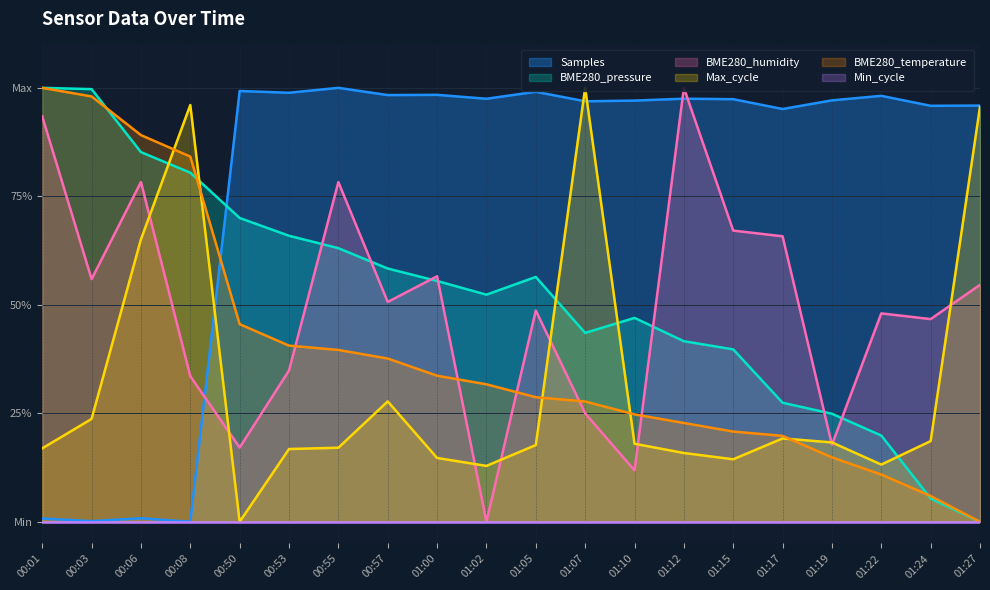

Count the number of categories in the chart.

20